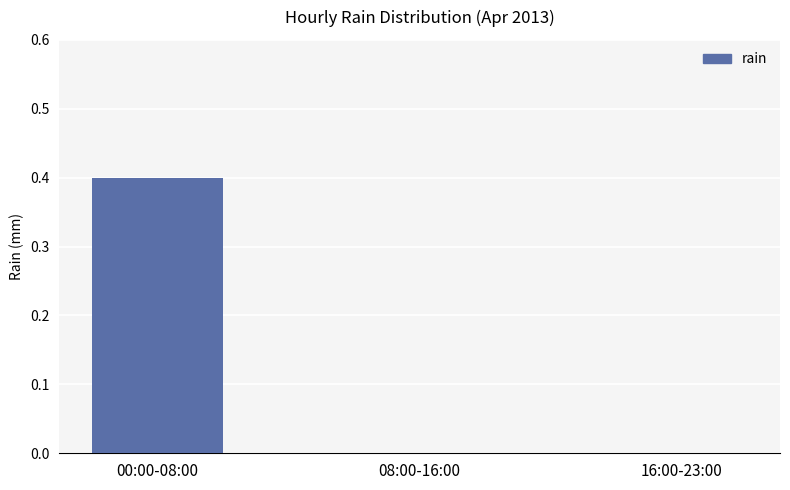

What is the sum of all values?

0.4